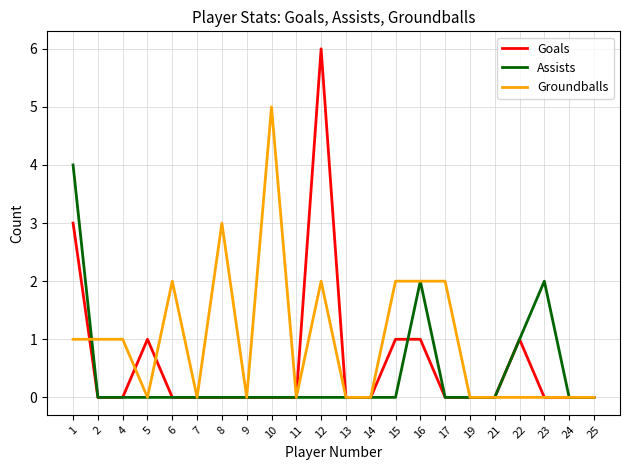

What is the difference between the maximum and second lowest values in the Assists series?

4